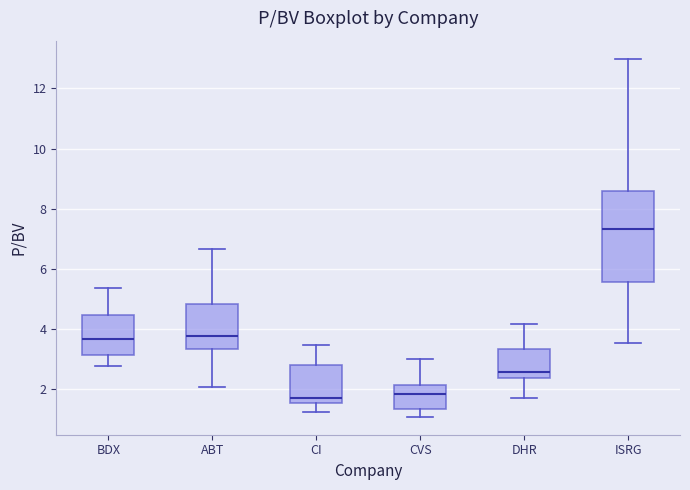

Comparing the boxes themselves (not the whiskers), which one is the tallest?

ISRG